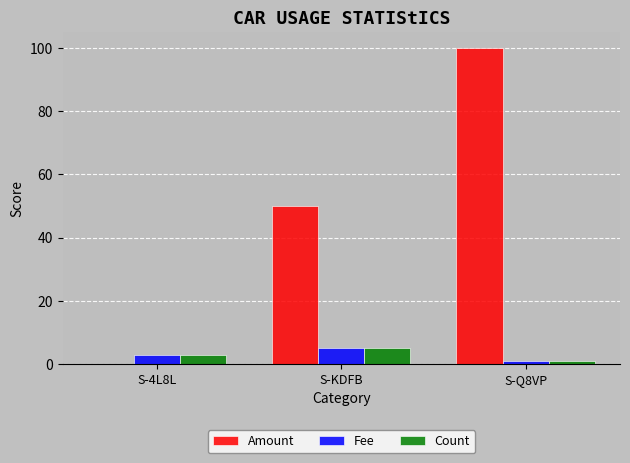

The Amount series shows 46 at S-4L8L. True or false?

False